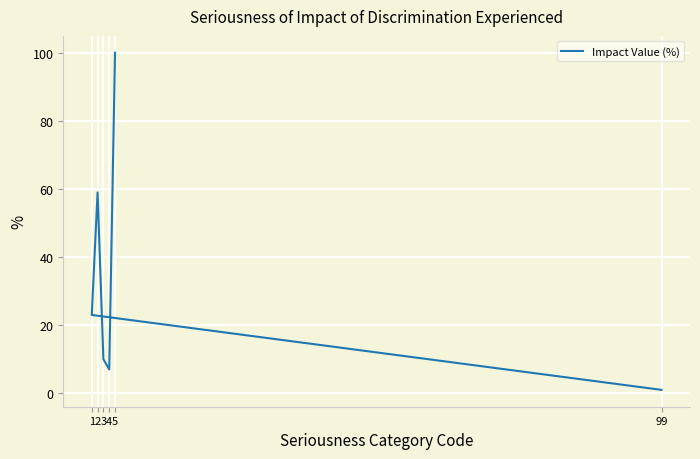

What is the label of the 6th point from the left?

99